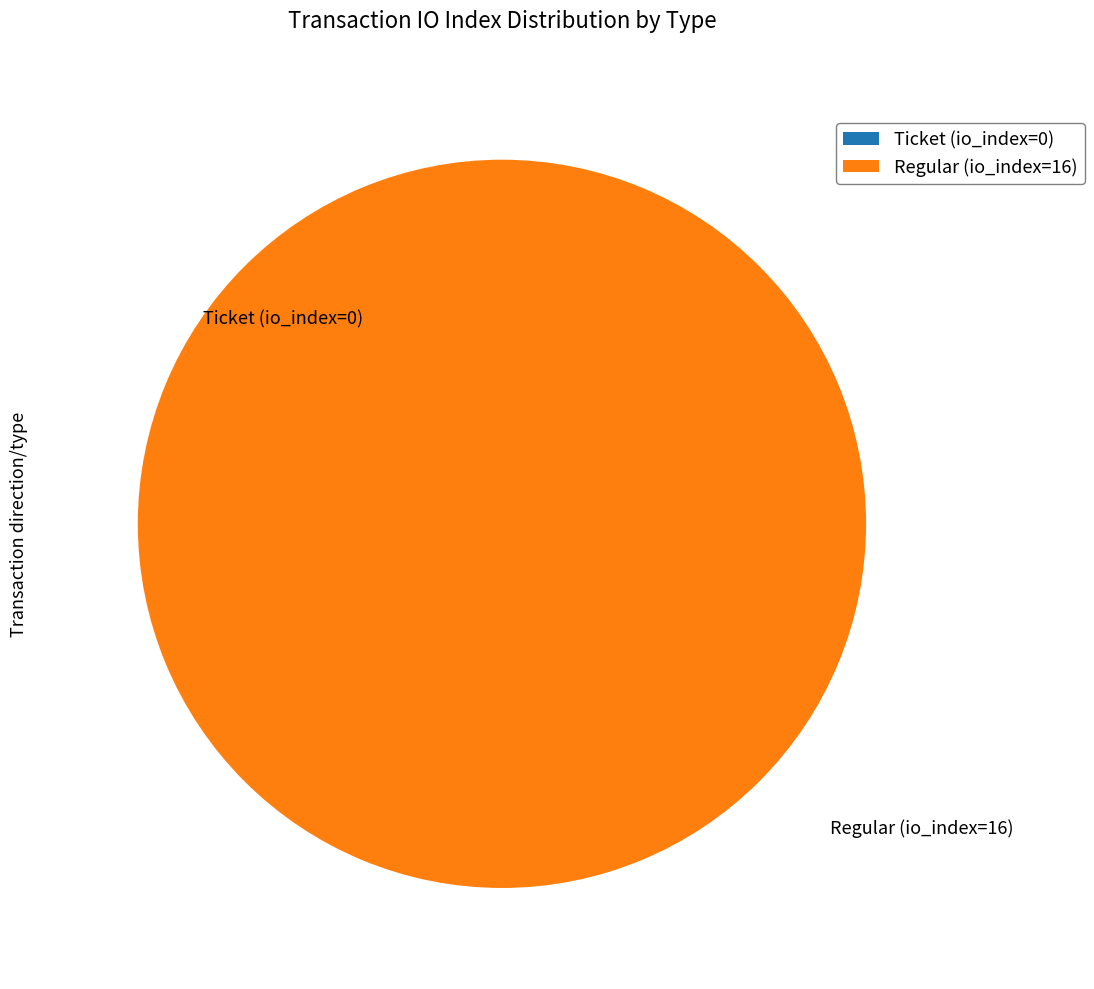

Is there a majority slice in this chart?

Yes